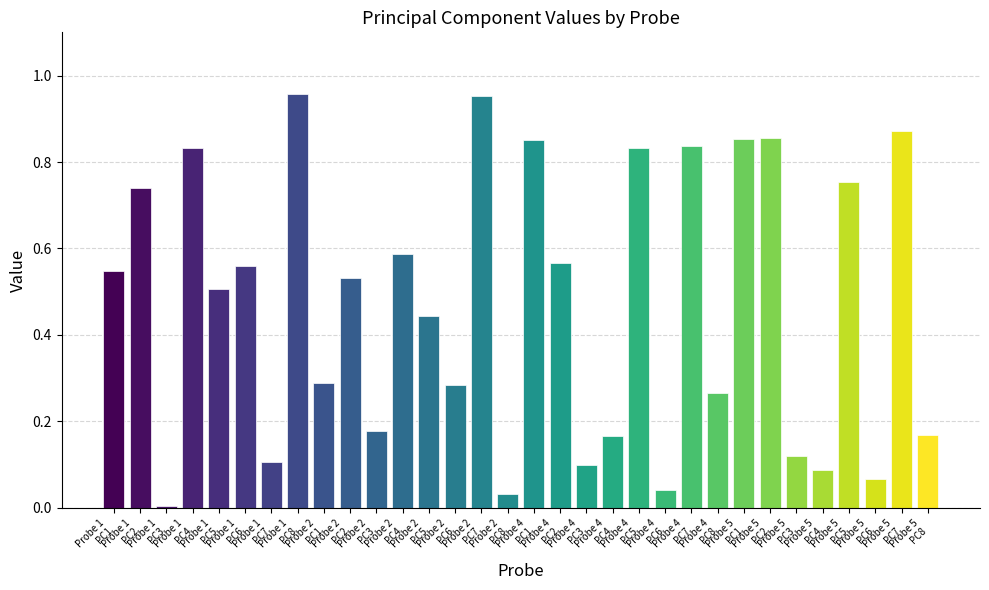

What is the difference between the values at Probe 1
PC8 and Probe 4
PC2?

0.4